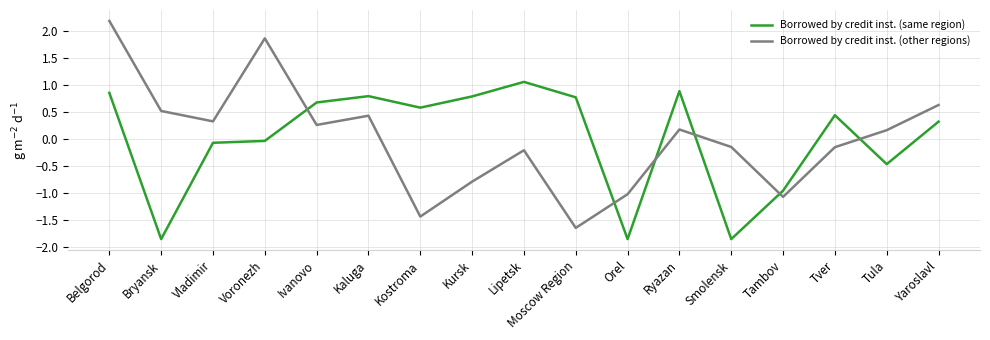

The Borrowed by credit inst. (other regions) series shows -0.3 at Kursk. True or false?

False